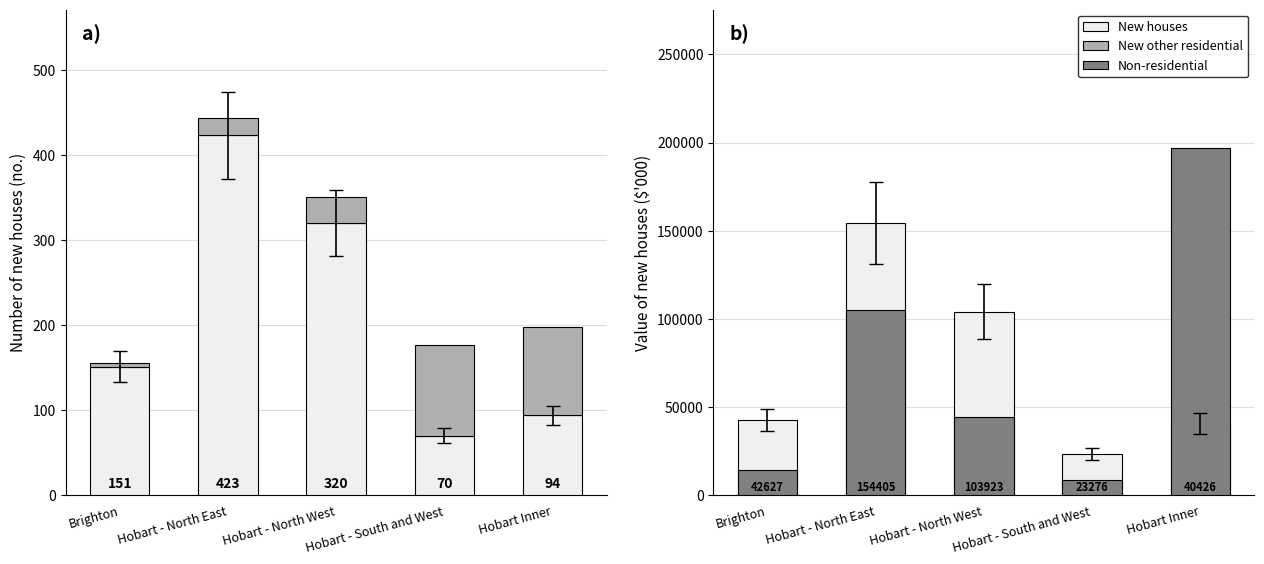

Reading left to right, transcribe all the data shown in this chart.

New houses: 151.0	423.0	320.0	70.0	94.0
New other residential building: 4.0	21.0	30.0	107.0	104.0
Value of new houses: 42627.1	154405.5	103923.1	23276.2	40426.2
Value of non-residential building: 13930.6	105023.5	44406.1	8771.8	196745.4